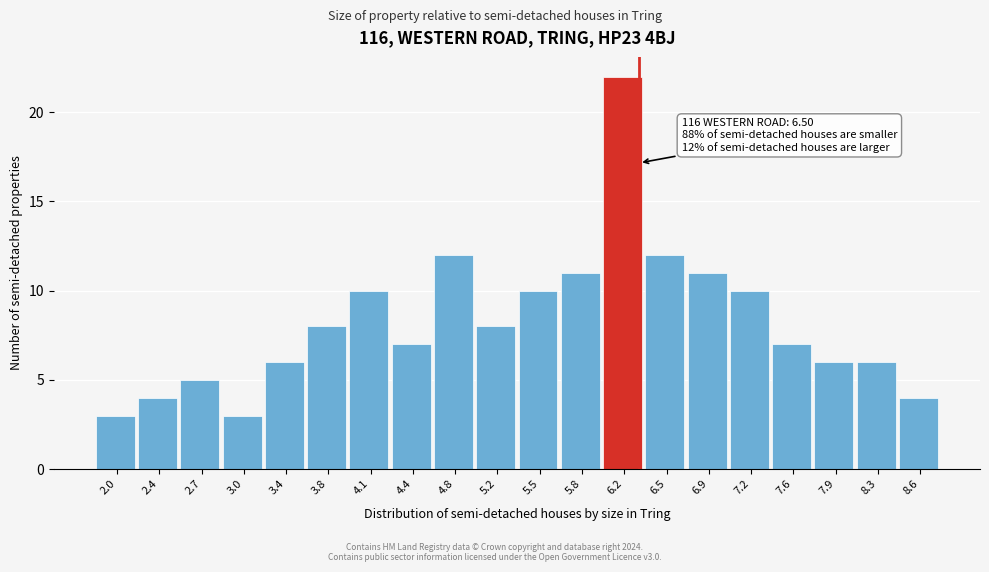

Reading left to right, transcribe all the data shown in this chart.

3	4	5	3	6	8	10	7	12	8	10	11	22	12	11	10	7	6	6	4